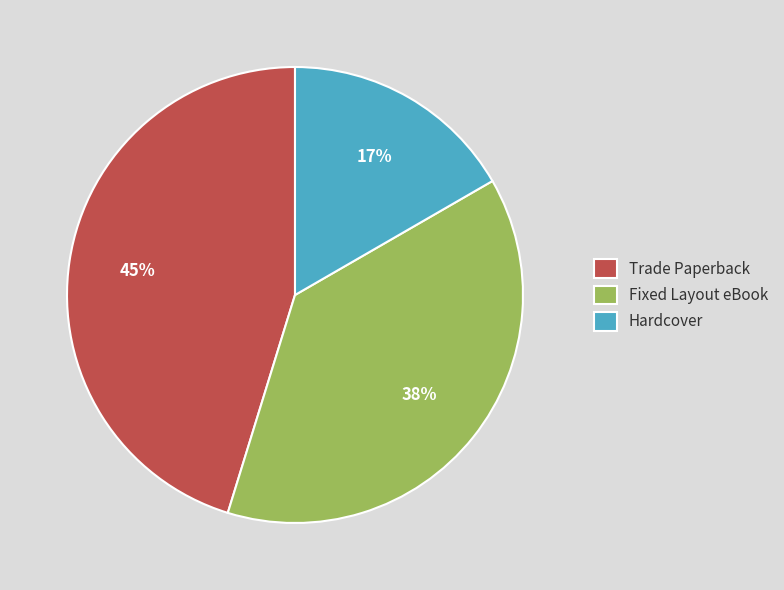

Rank the categories by value from lowest to highest.

Hardcover, Fixed Layout eBook, Trade Paperback